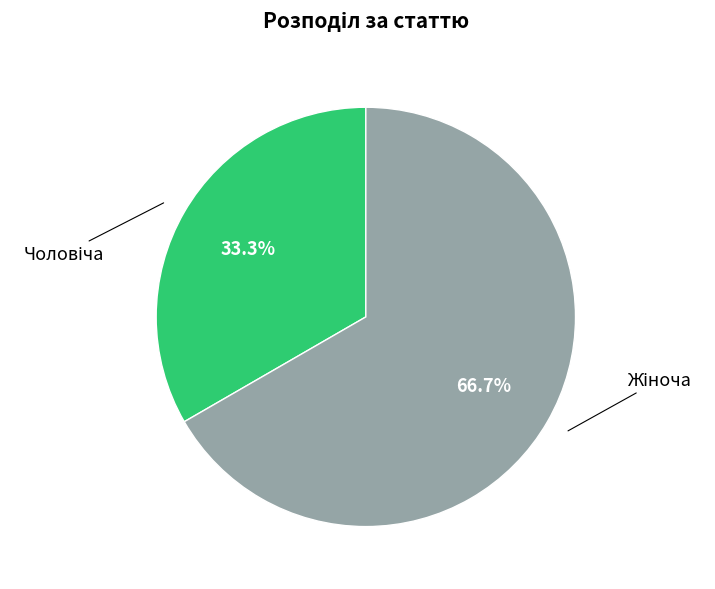

Is there a majority slice in this chart?

Yes